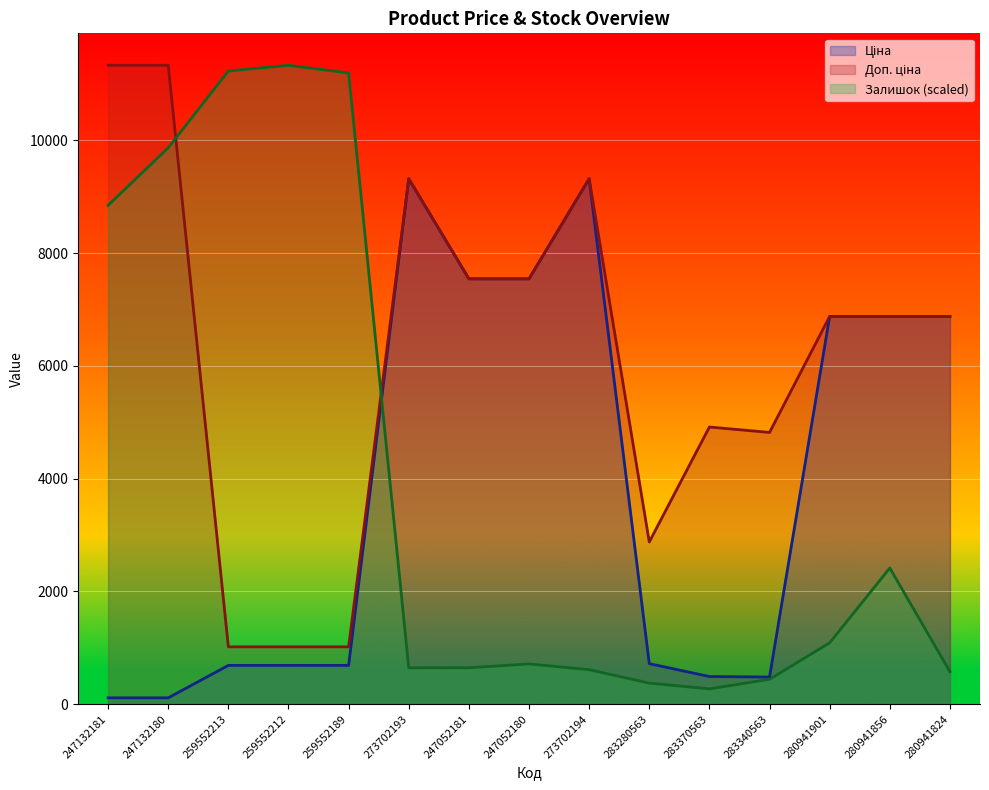

List the labels in order of Доп. ціна value, largest first.

247132181, 247132180, 273702193, 273702194, 247052181, 247052180, 280941901, 280941856, 280941824, 283370563, 283340563, 283280563, 259552213, 259552212, 259552189